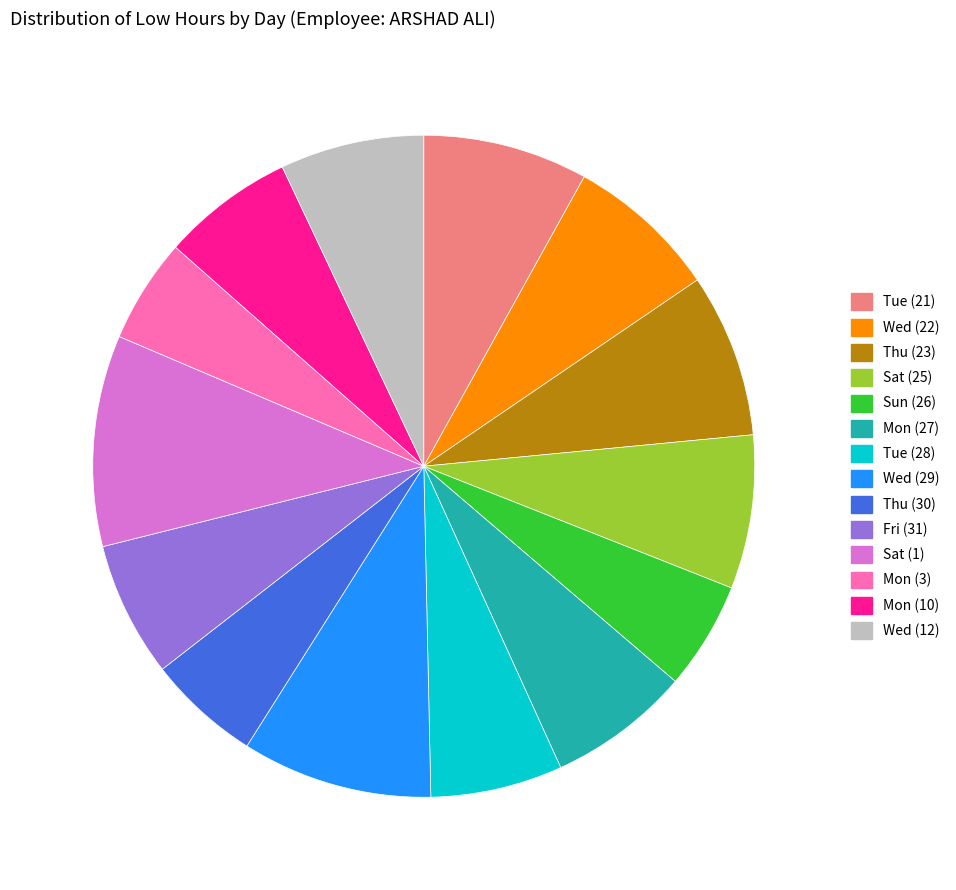

Which category has the biggest portion of the pie?

Sat (1)